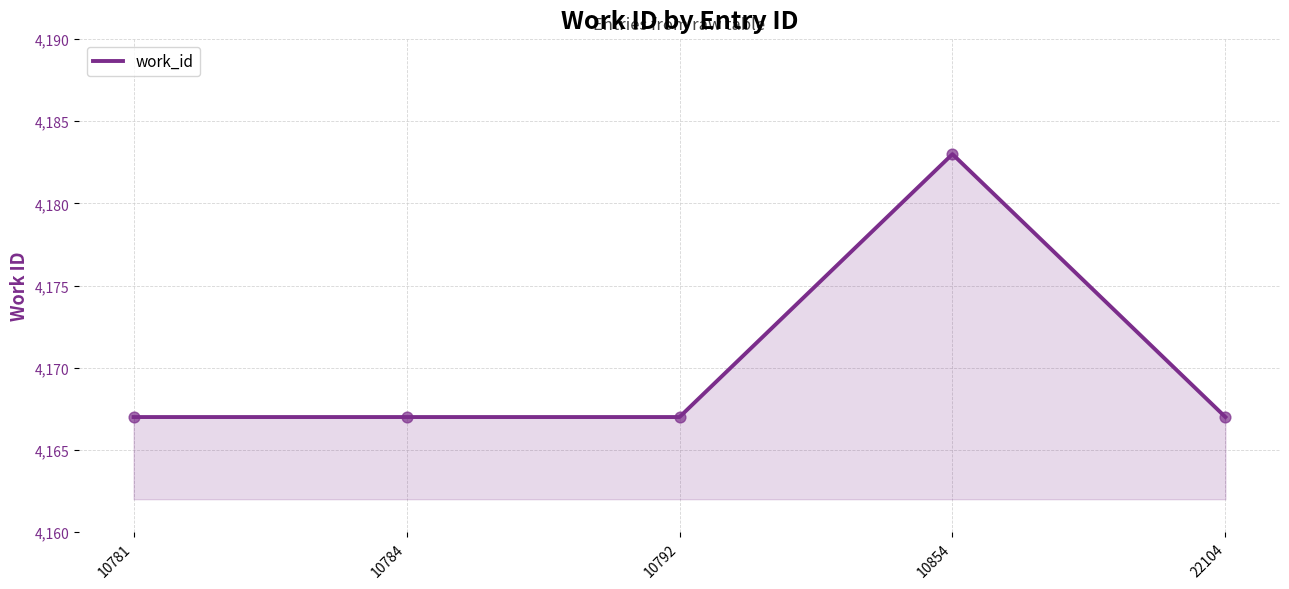

What is the ratio of the value at 10781 to the value at 10854?

1.0